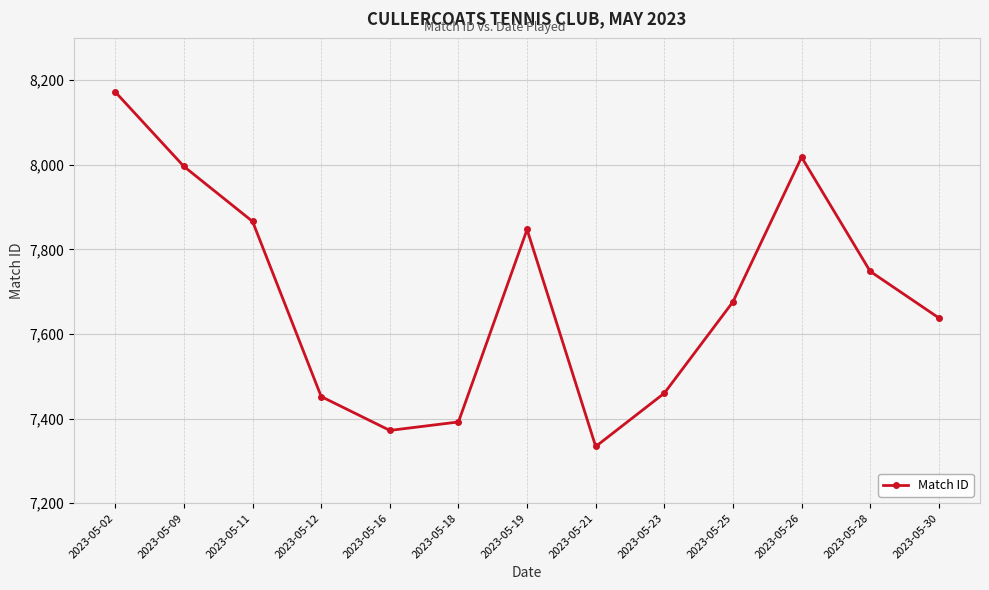

Reading left to right, transcribe all the data shown in this chart.

8172	7996	7866	7452	7372	7392	7847	7334	7460	7676	8018	7748	7638